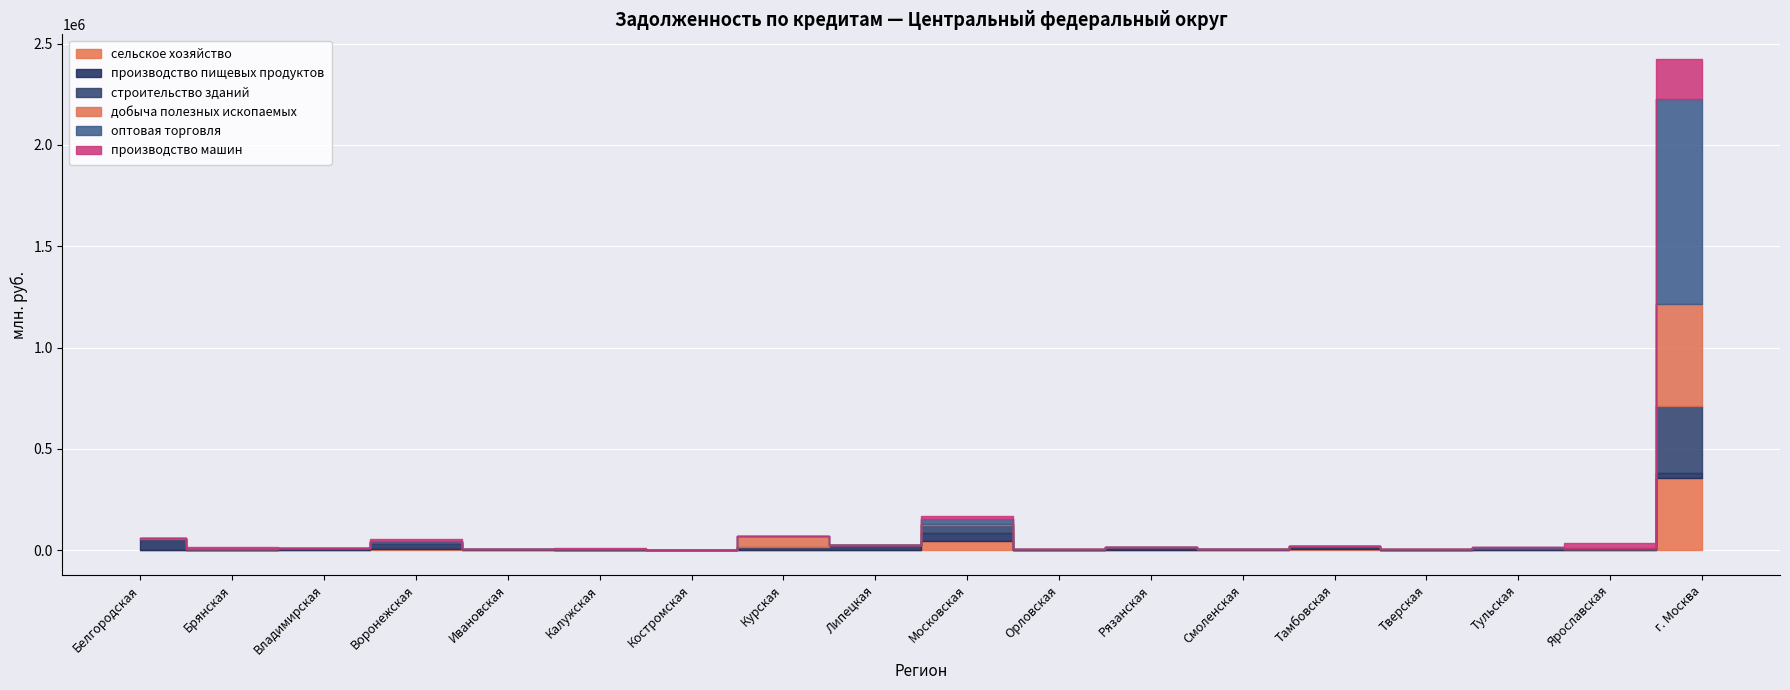

Reading right to left, transcribe all the data shown in this chart.

сельское хозяйство: 356278	3583	2122	2256	4905	799	3600	1057	48344	1322	399	285	1494	960	6658	2156	824	1572
производство пищевых продуктов: 23763	1022	7526	1110	10893	3835	10033	2563	36229	23655	16490	1258	2259	3174	31223	6531	2779	55038
строительство зданий: 331590	3416	1812	2070	4868	357	3203	759	42337	1125	360	222	1055	744	3679	996	681	1392
добыча полезных ископаемых: 501571	67	1665	16	0	0	0	1	1792	33	54796	7	571	2	352	134	0	324
оптовая торговля: 1015615	1718	2919	473	1359	1542	1349	869	24370	830	488	637	398	309	3388	494	720	2326
производство машин: 195676	26069	2	1676	186	1057	56	460	15785	0	0	9	6267	384	11477	3271	9811	181